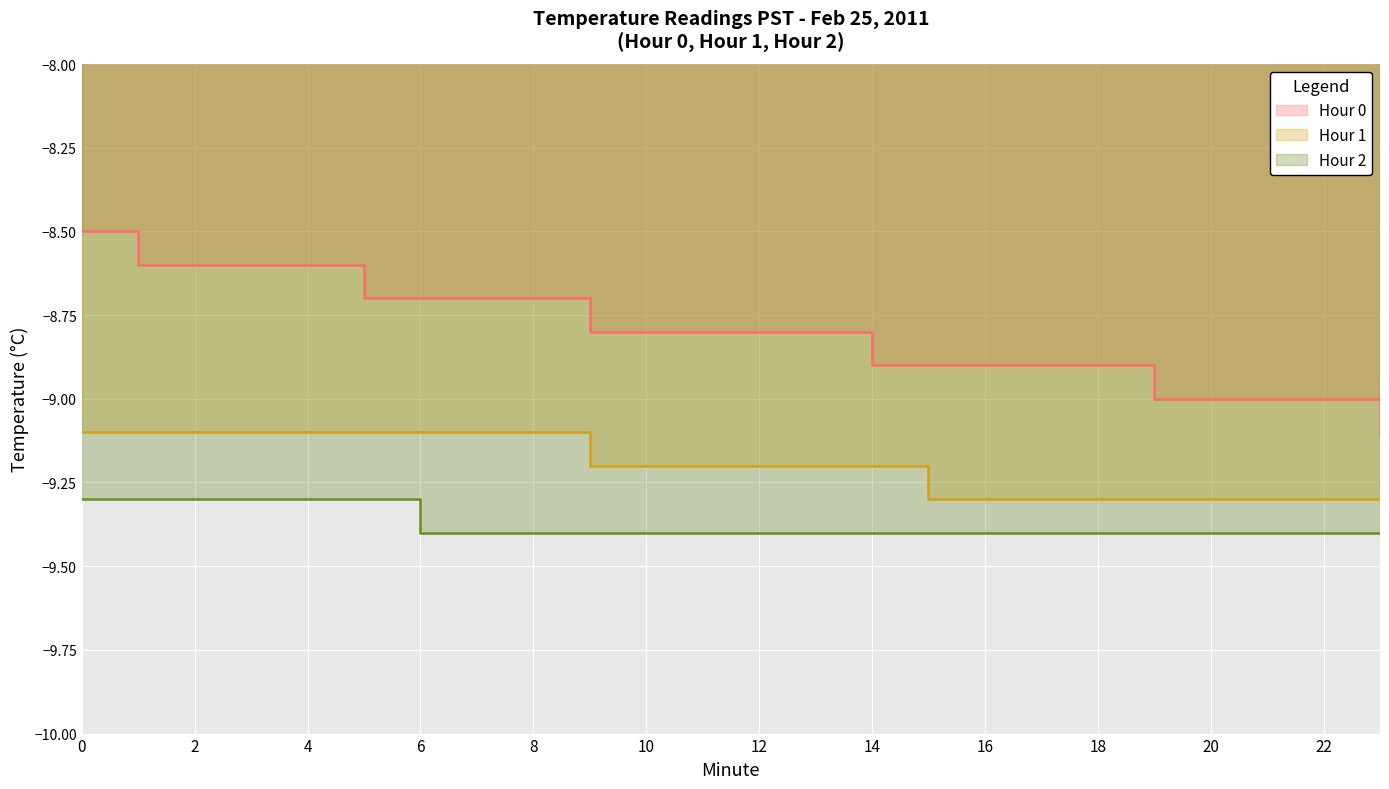

True or false: Hour 0 and Hour 1 intersect in this chart.

False